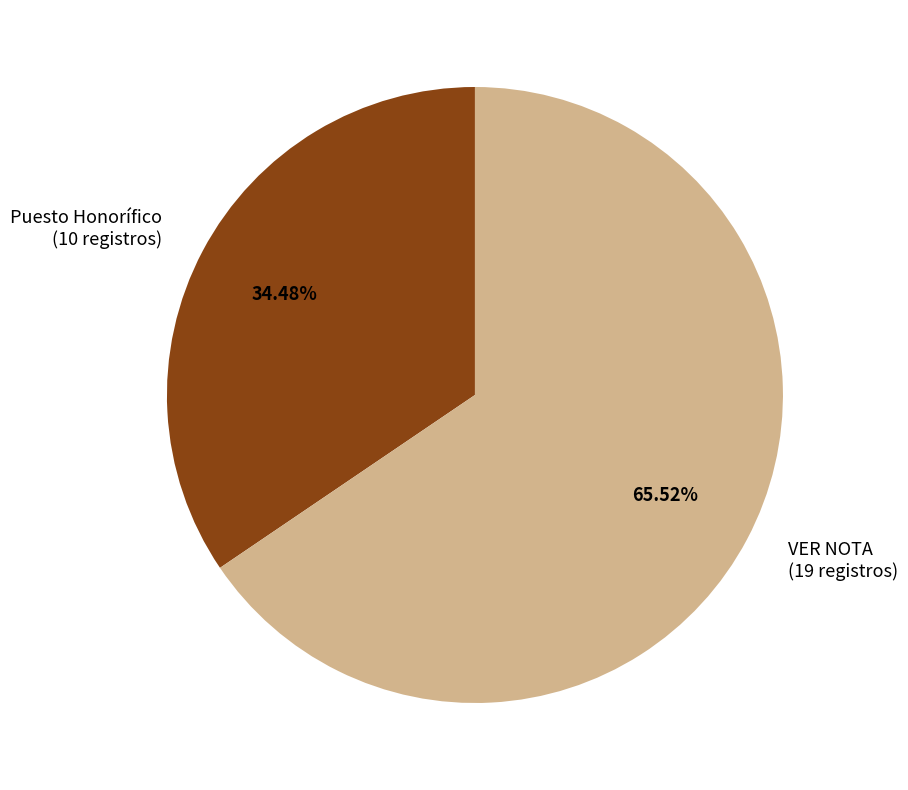

Which has a higher value, Puesto Honorífico (10 registros) or VER NOTA (19 registros)?

VER NOTA (19 registros)